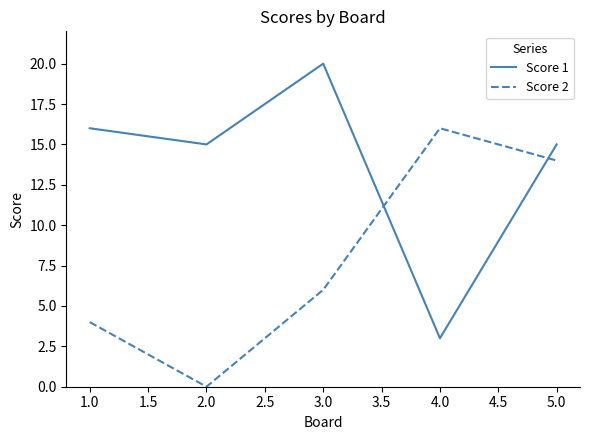

What is the total value across all series at 1.0?

20